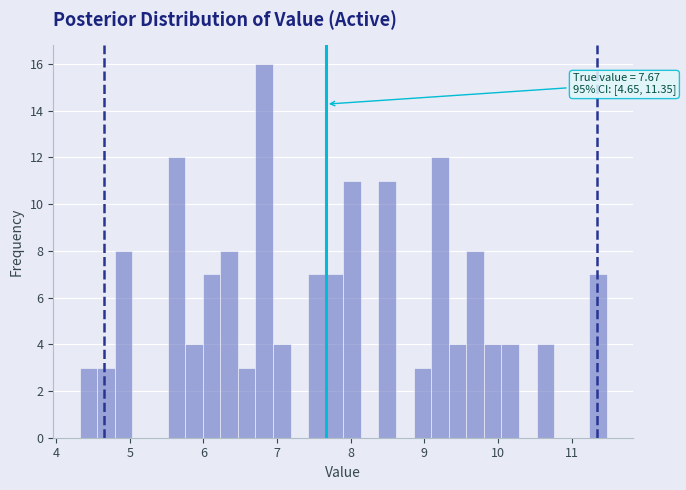

Around what value on the x-axis is the tallest bar? Give the approximate position of its centre, as read against the axis.

6.8